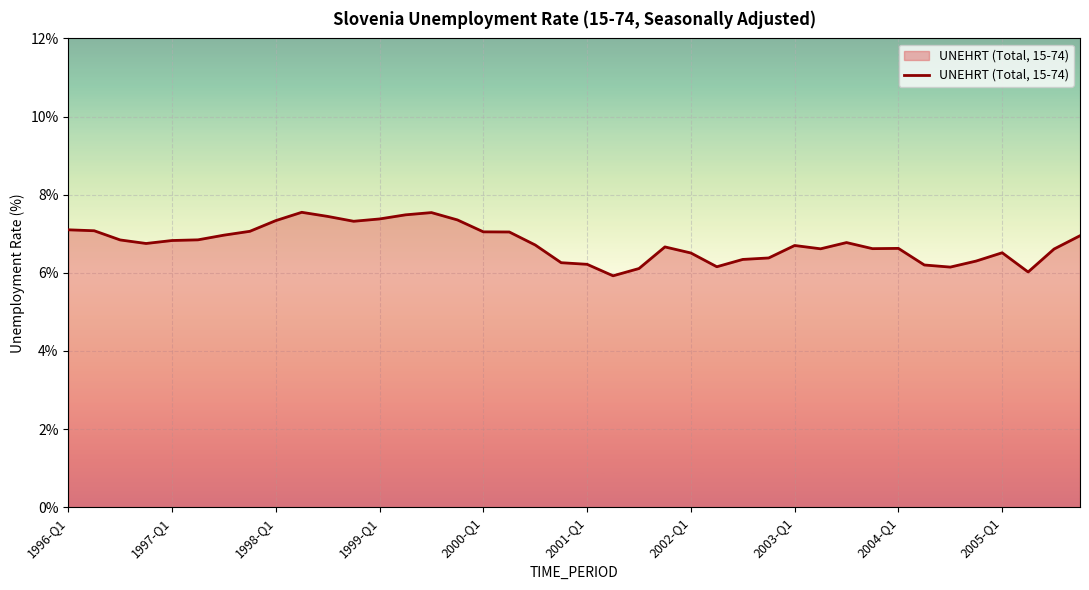

True or false: there are more than 1 points higher than both neighbors.

True